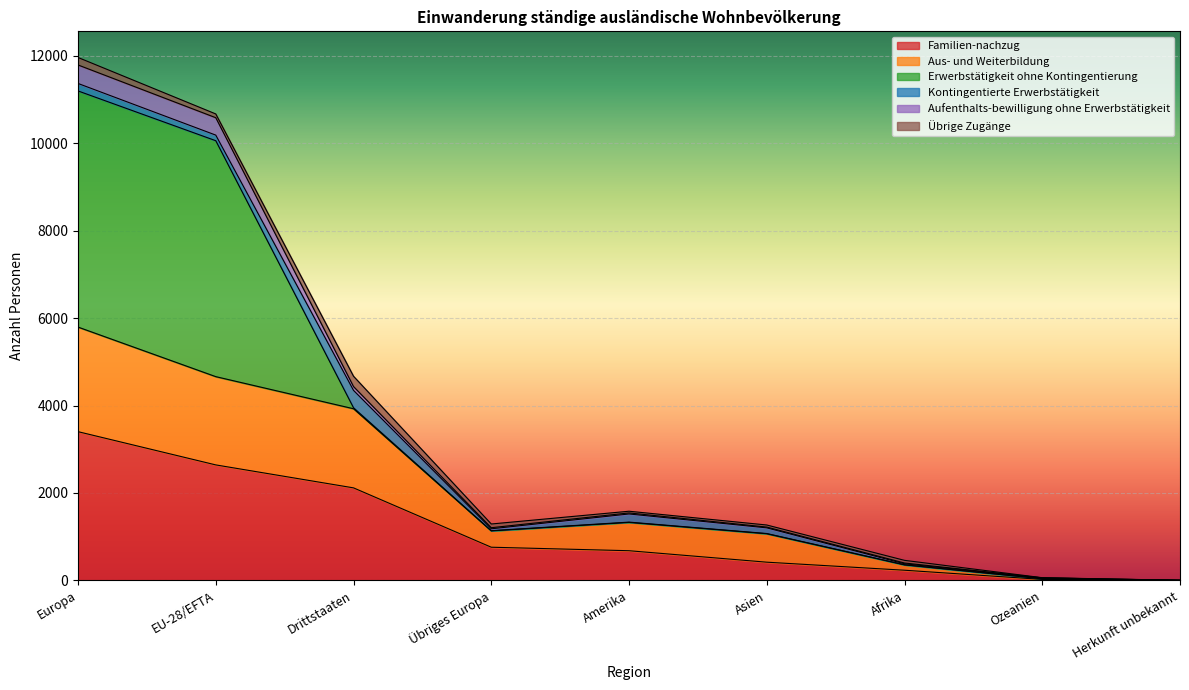

Which has a higher value, Europa or Afrika?

Europa